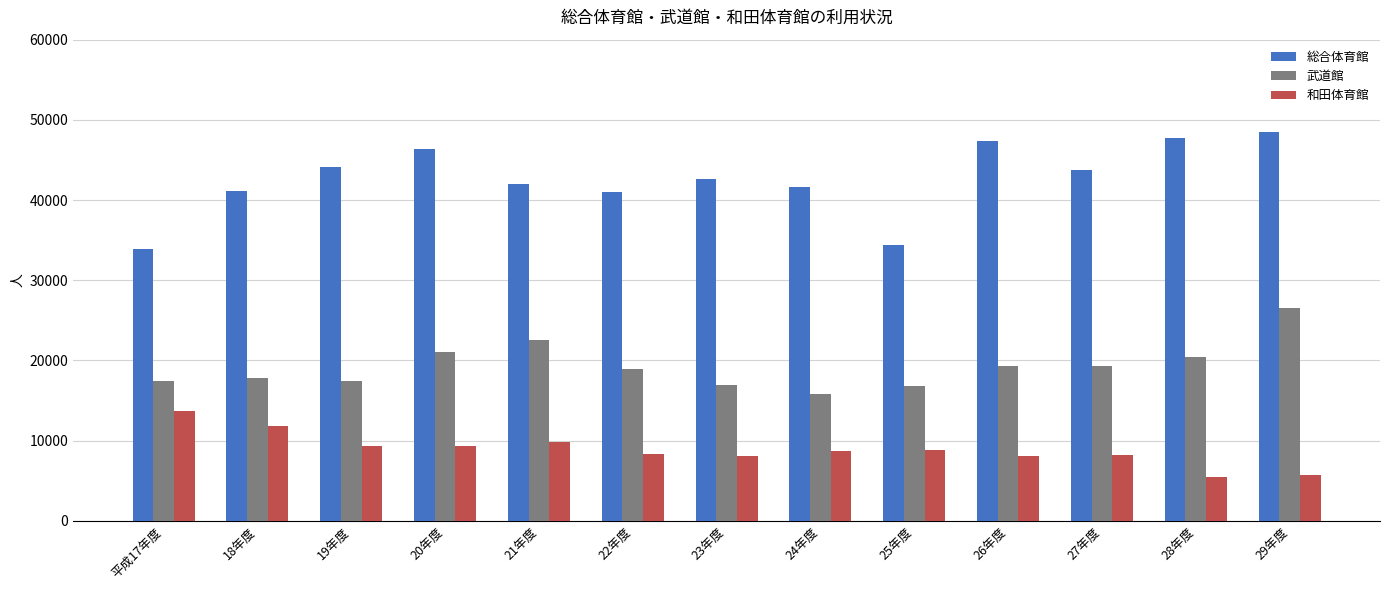

The value of 総合体育館 at 21年度 is 62057. True or false?

False